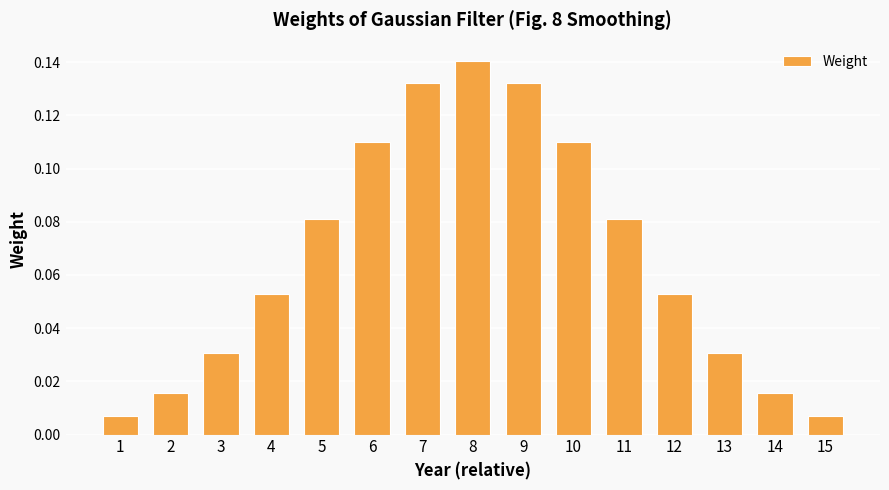

What is the sum of all values?

1.0